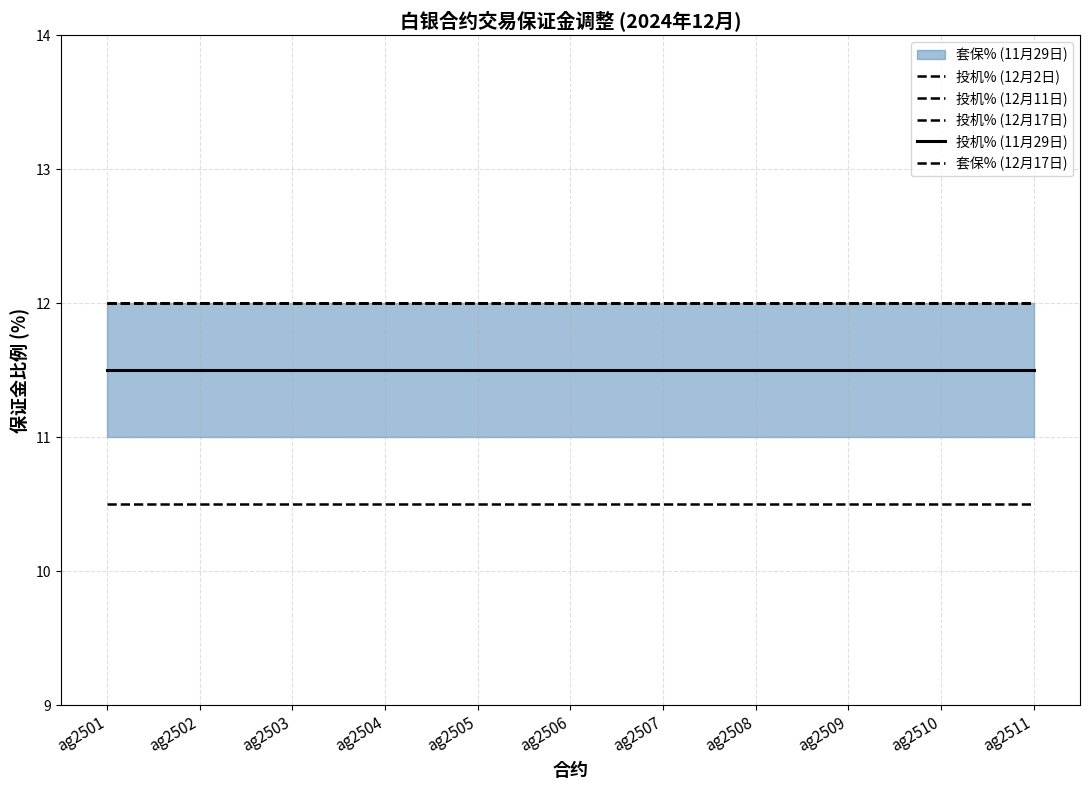

What is the value of the 投机% (12月17日) point at the 1st from the left?

12.0